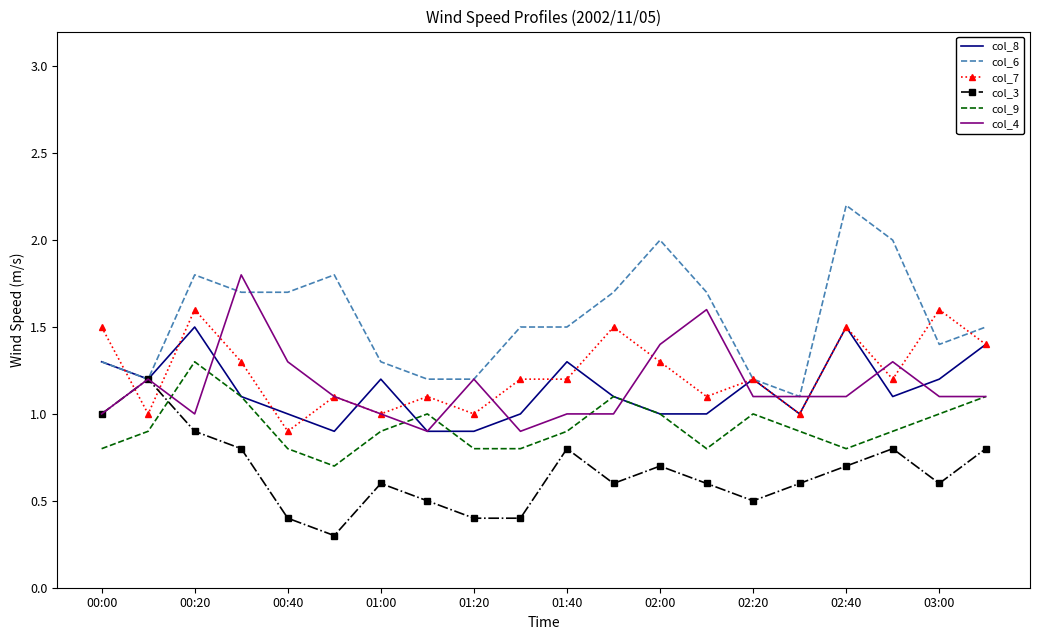

Which series has the largest total across all categories?

col_6